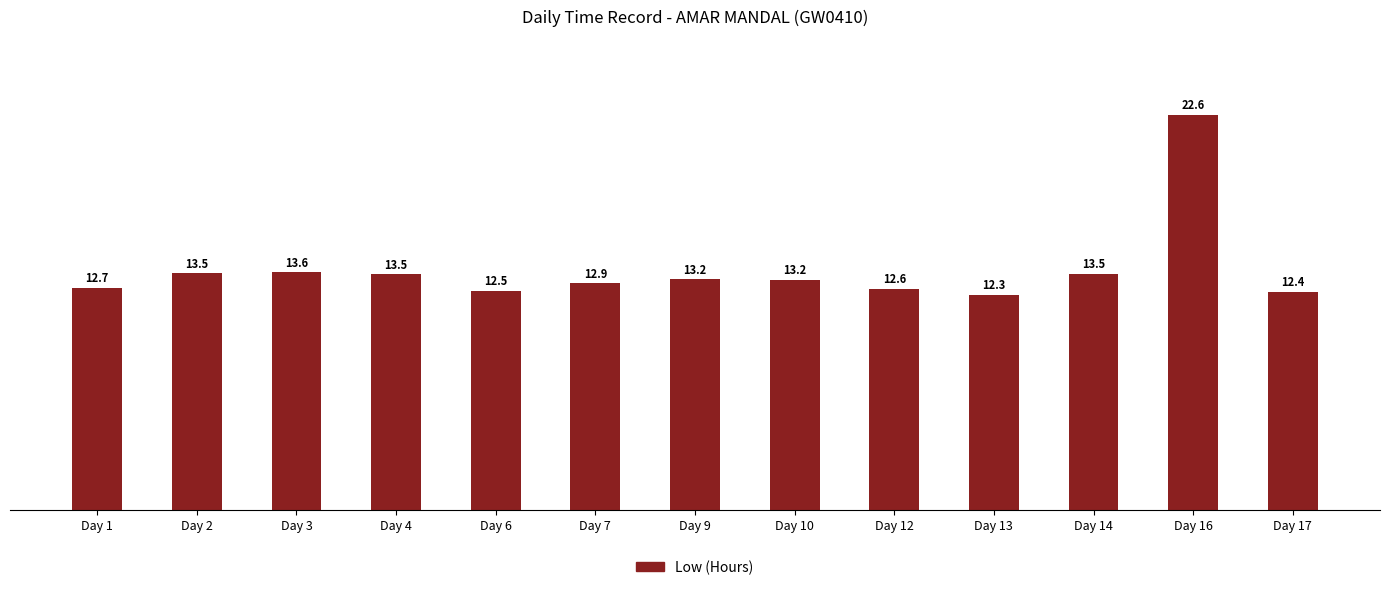

The value at Day 2 is 13.5. True or false?

True